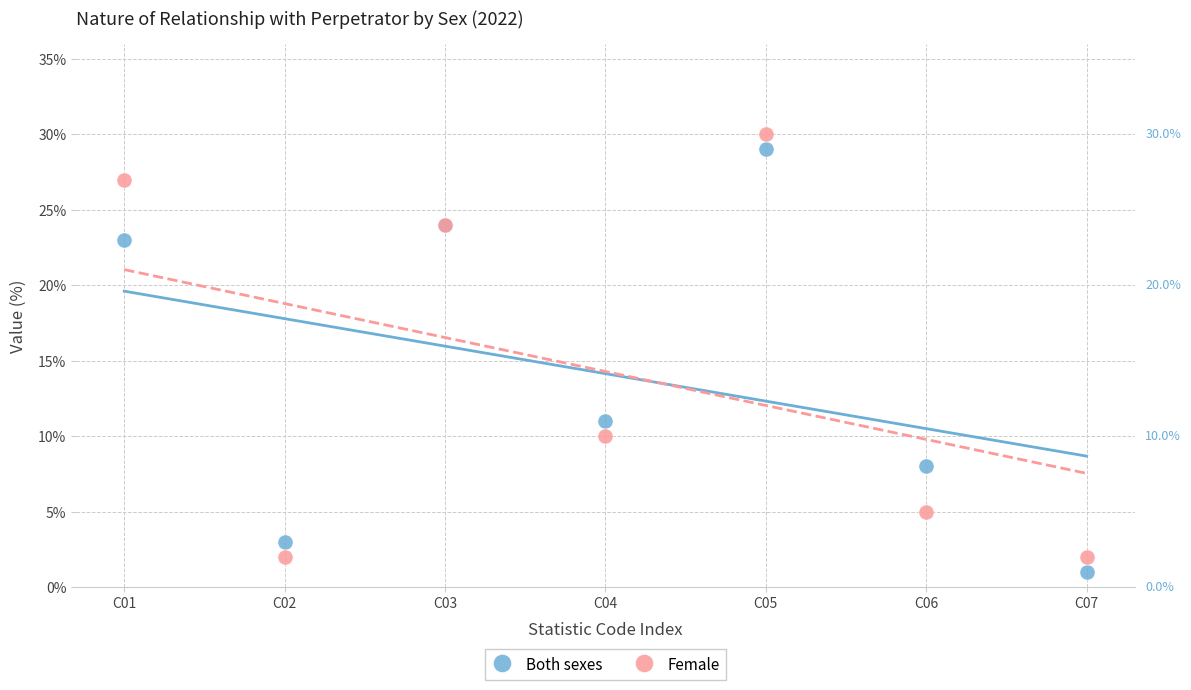

What is the X range (max minus min) for the scatter plot?

6